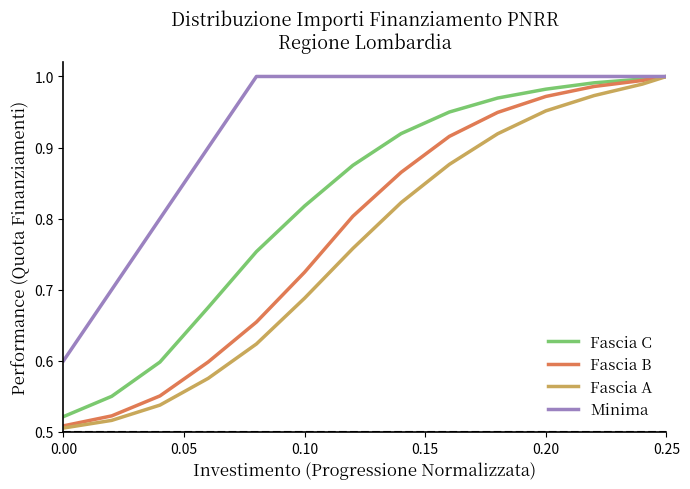

Which series has the largest total across all categories?

Minima